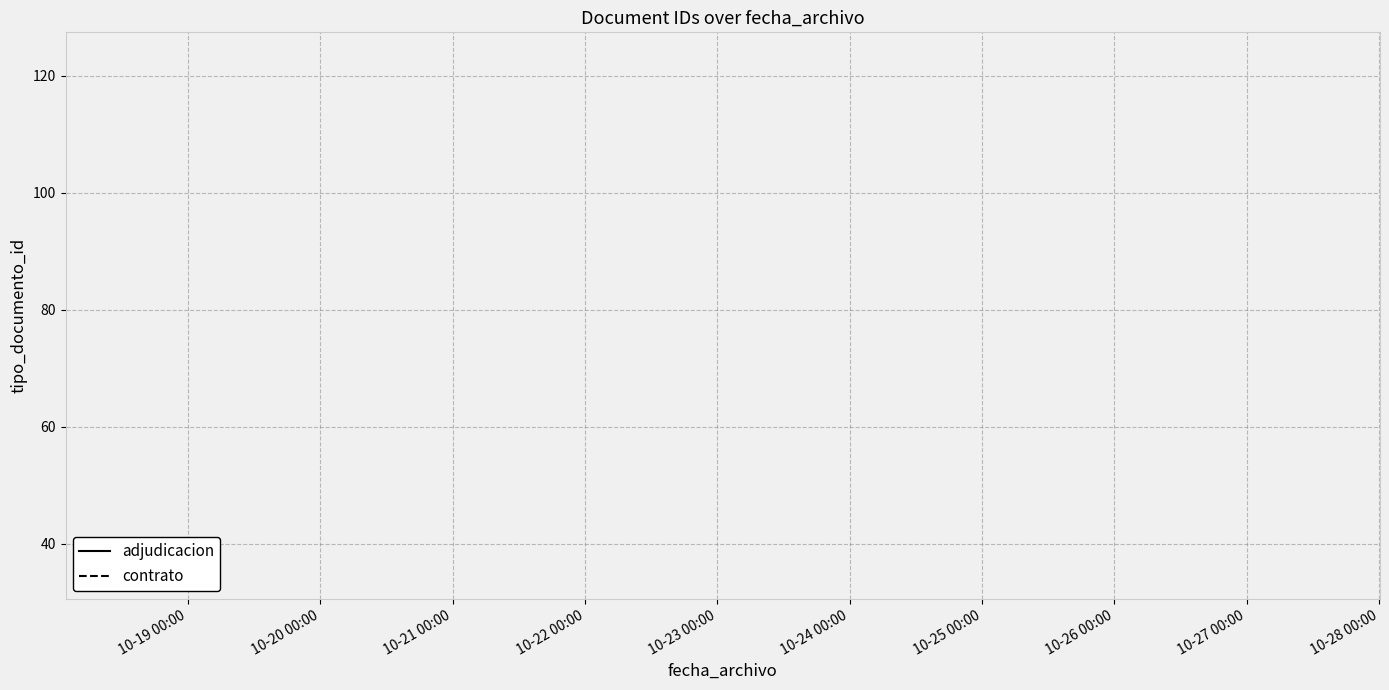

The chart shows a value of 18 at 10-23 00:00. True or false?

False